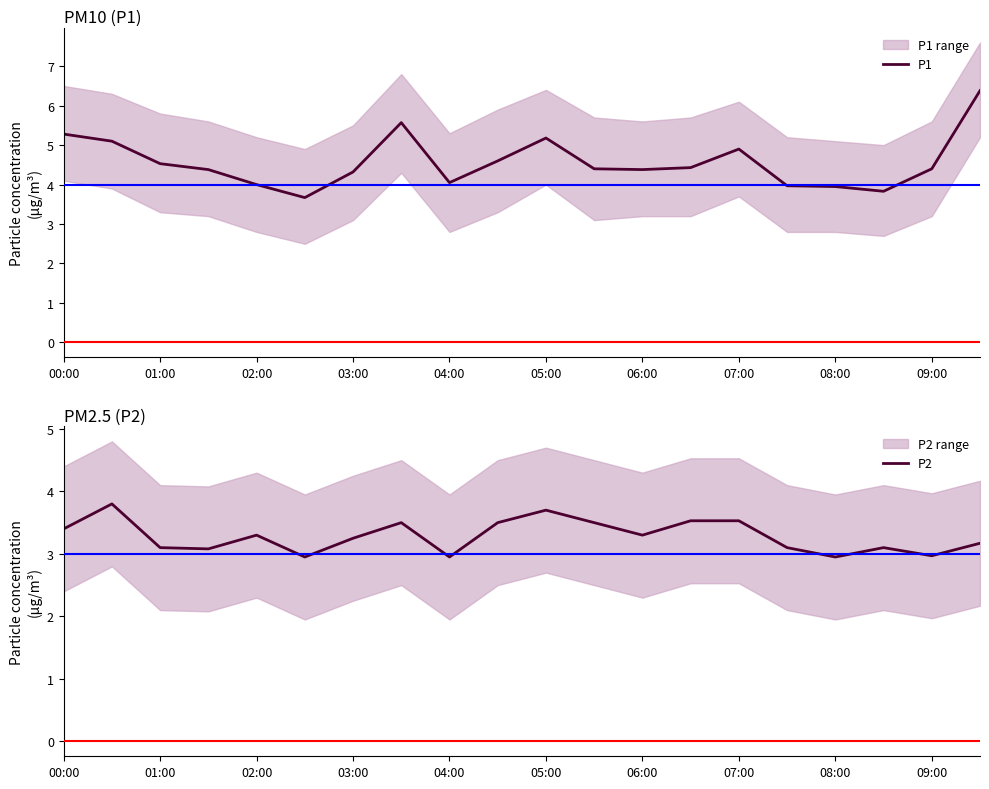

The P1 series shows 2.1 at 03:00. True or false?

False